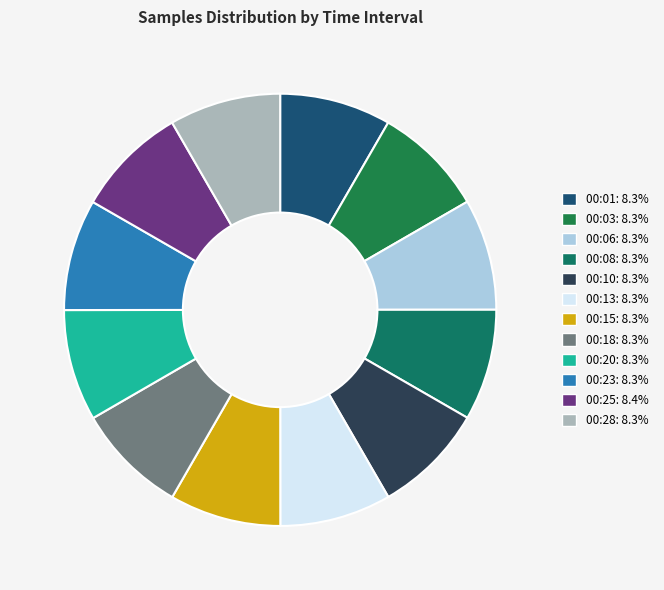

Does 00:15 account for over 50% of the chart?

No